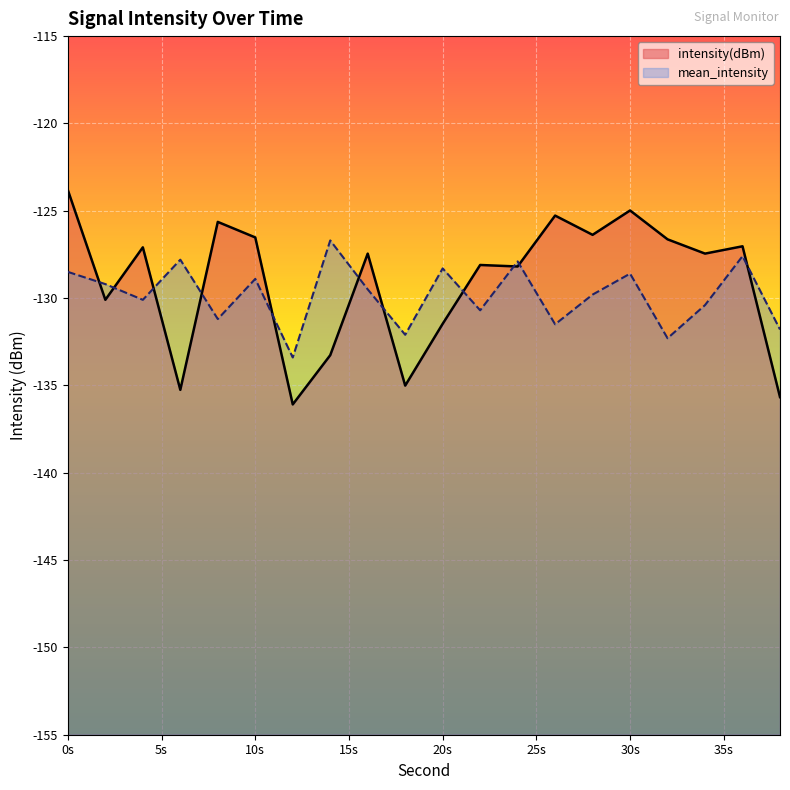

How many data points in intensity(dBm) are above -127?

7